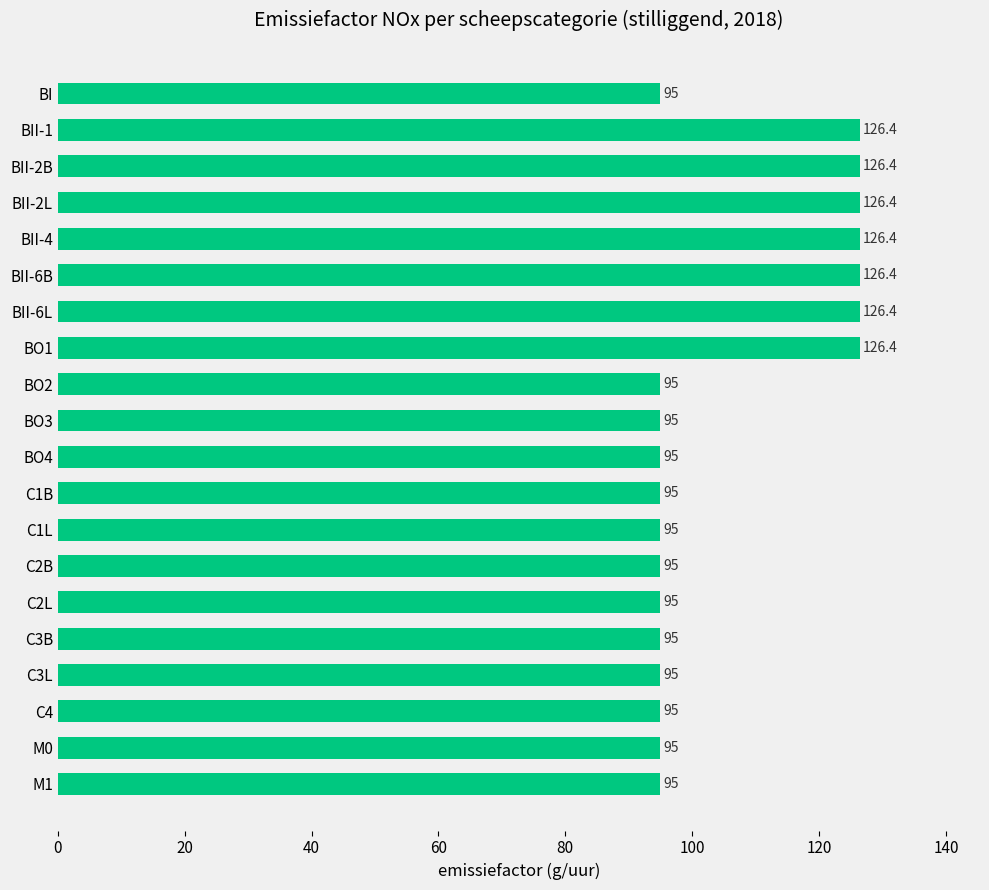

Reading top to bottom, what are all the values shown in this chart?

95.0	126.4	126.4	126.4	126.4	126.4	126.4	126.4	95.0	95.0	95.0	95.0	95.0	95.0	95.0	95.0	95.0	95.0	95.0	95.0